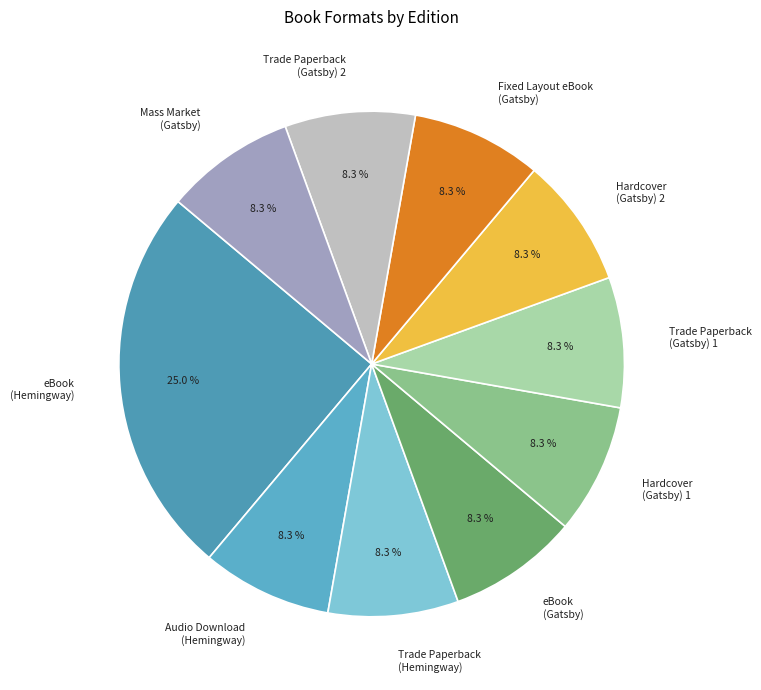

Which category has the biggest portion of the pie?

eBook (Hemingway)